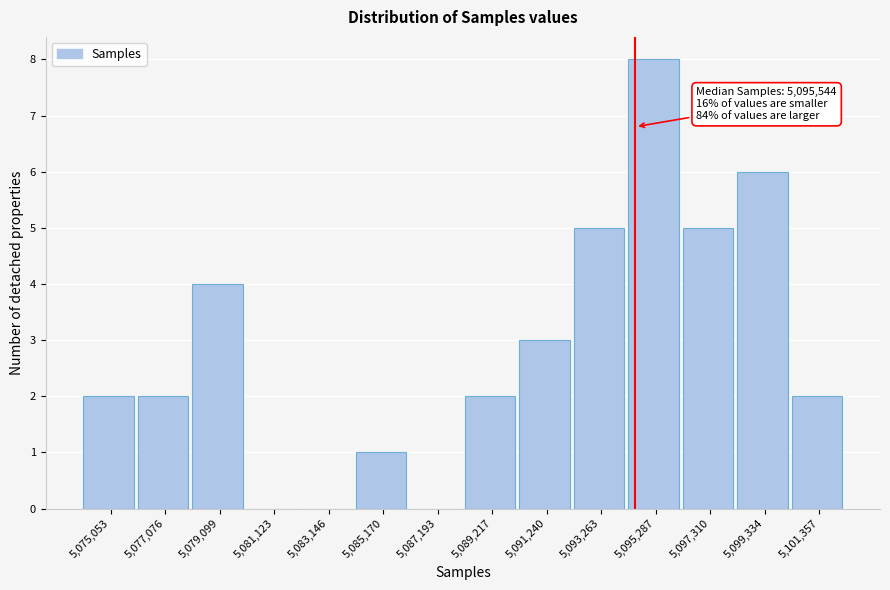

Reading right to left, what are all the values shown in this chart?

5,101,357=2	5,099,334=6	5,097,310=5	5,095,287=8	5,093,263=5	5,091,240=3	5,089,217=2	5,087,193=0	5,085,170=1	5,083,146=0	5,081,123=0	5,079,099=4	5,077,076=2	5,075,053=2